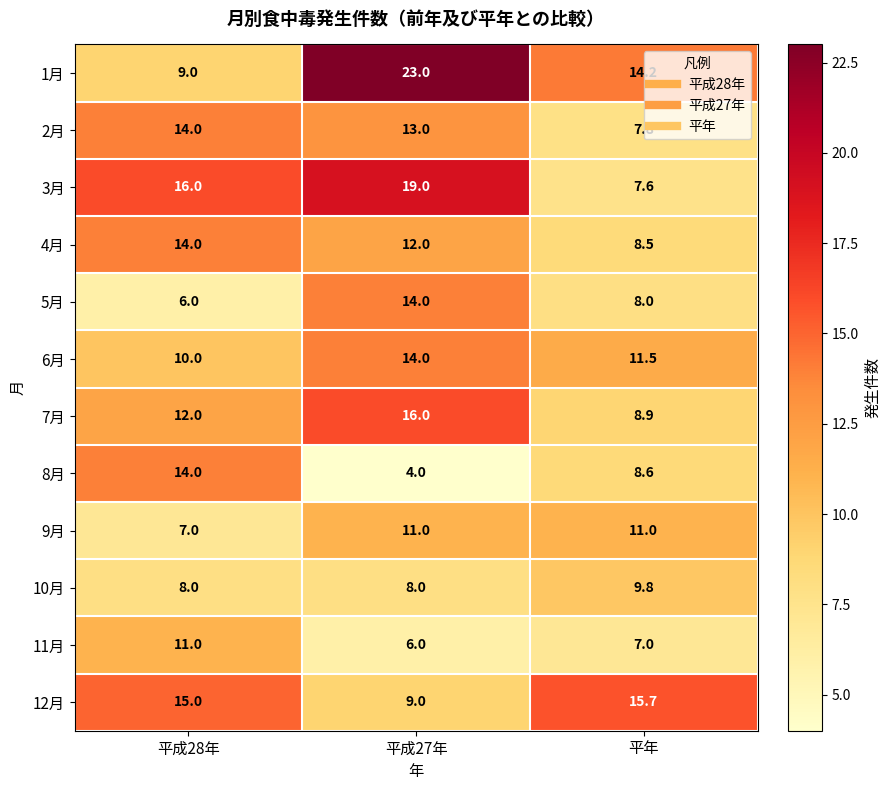

Between 平成28年 and 平年, which series saw the biggest shift?

3月